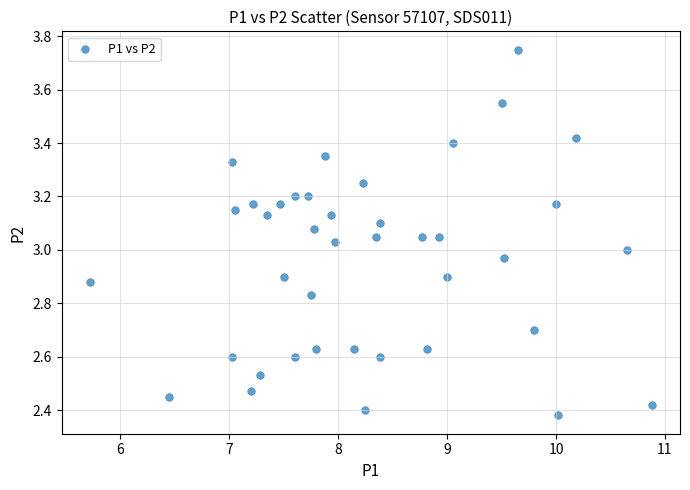

What is the range of Y values (max minus min)?

1.4